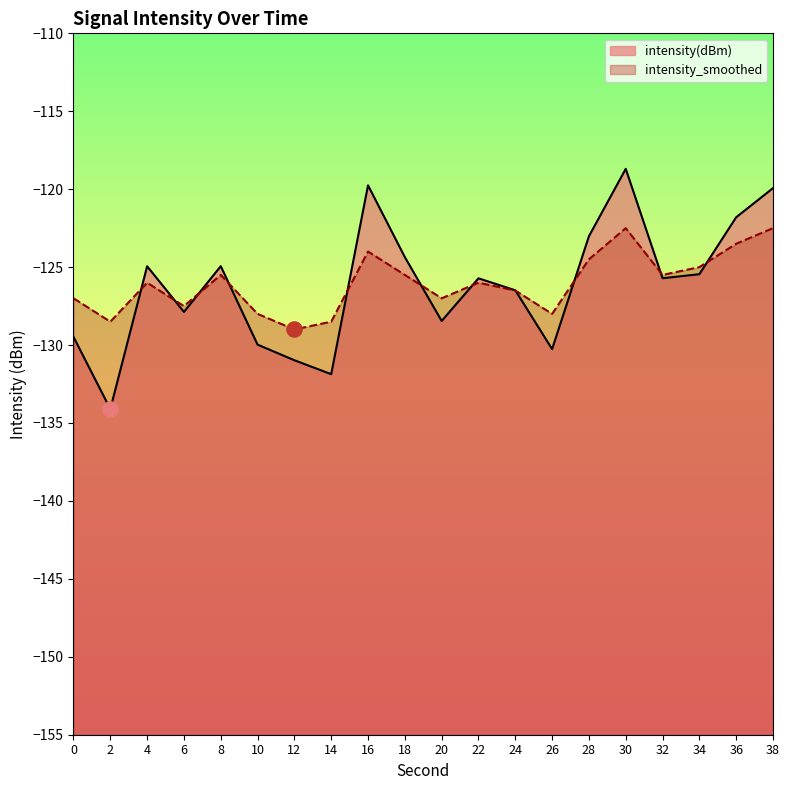

At which category is the sum across all series the highest?

30